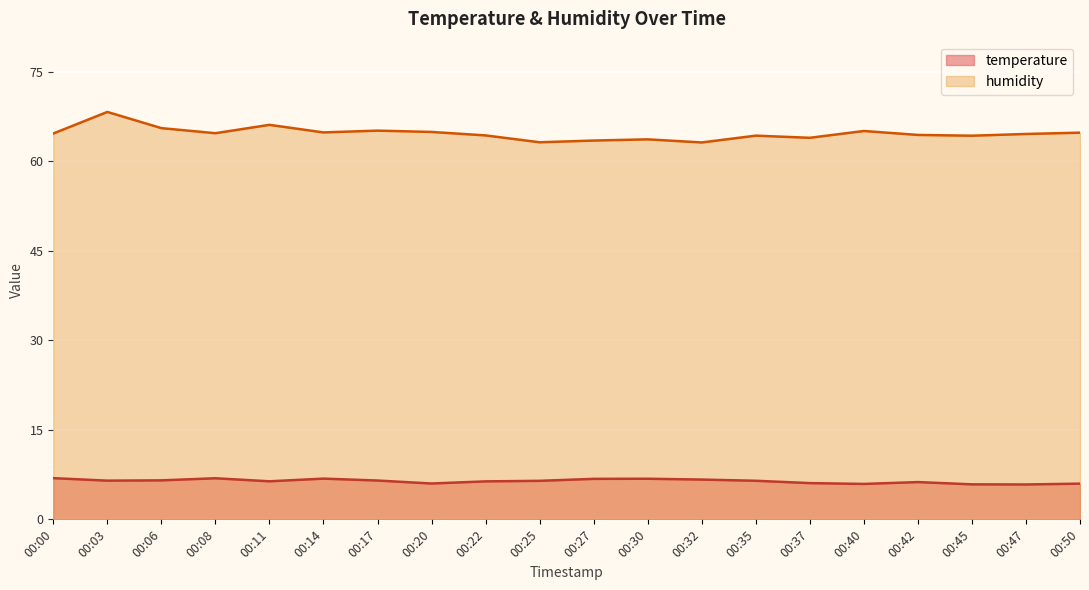

Reading left to right, extract all data points from this chart.

temperature: 6.9	6.5	6.5	6.9	6.4	6.8	6.5	6.0	6.4	6.5	6.8	6.8	6.7	6.5	6.1	5.9	6.2	5.9	5.8	6.0
humidity: 64.6	68.2	65.5	64.7	66.1	64.8	65.1	64.9	64.3	63.1	63.4	63.6	63.1	64.3	63.9	65.0	64.4	64.2	64.5	64.8